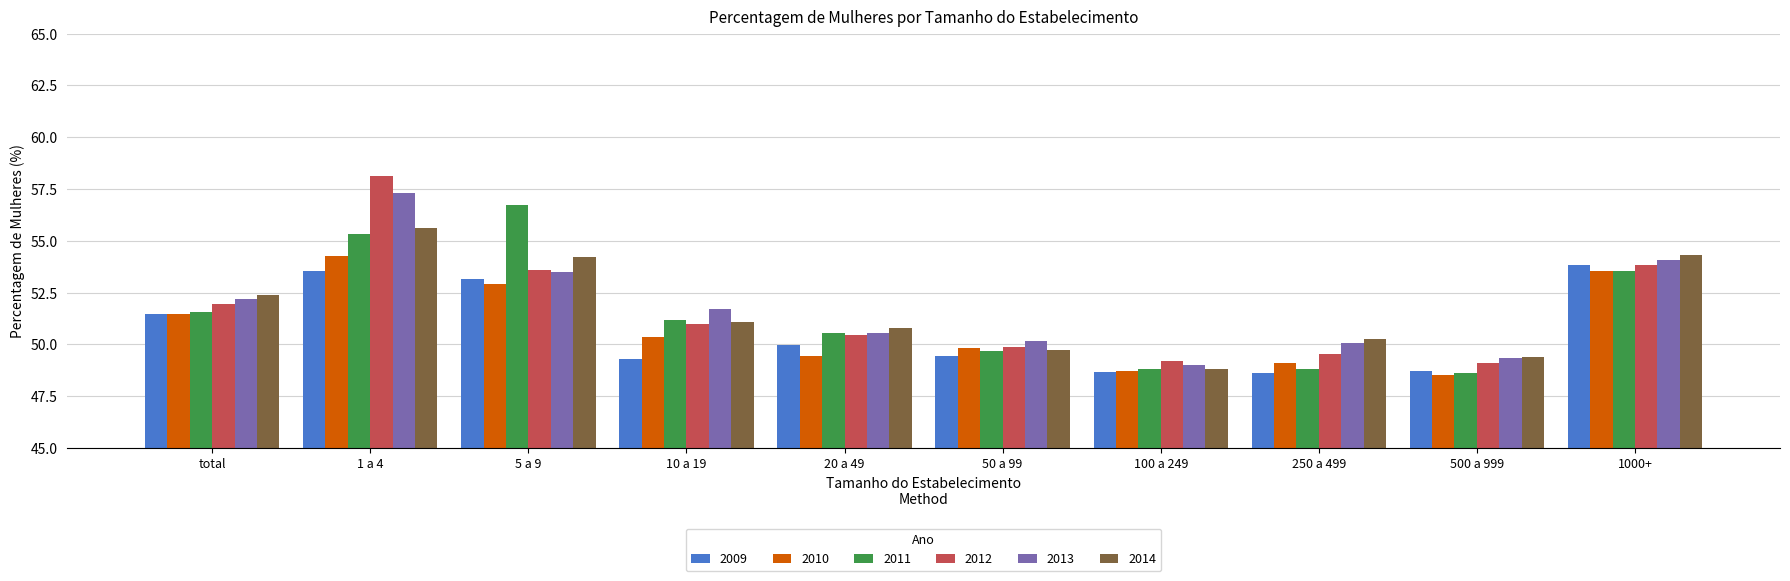

Between 10 a 19 and 50 a 99, which series saw the biggest shift?

2013